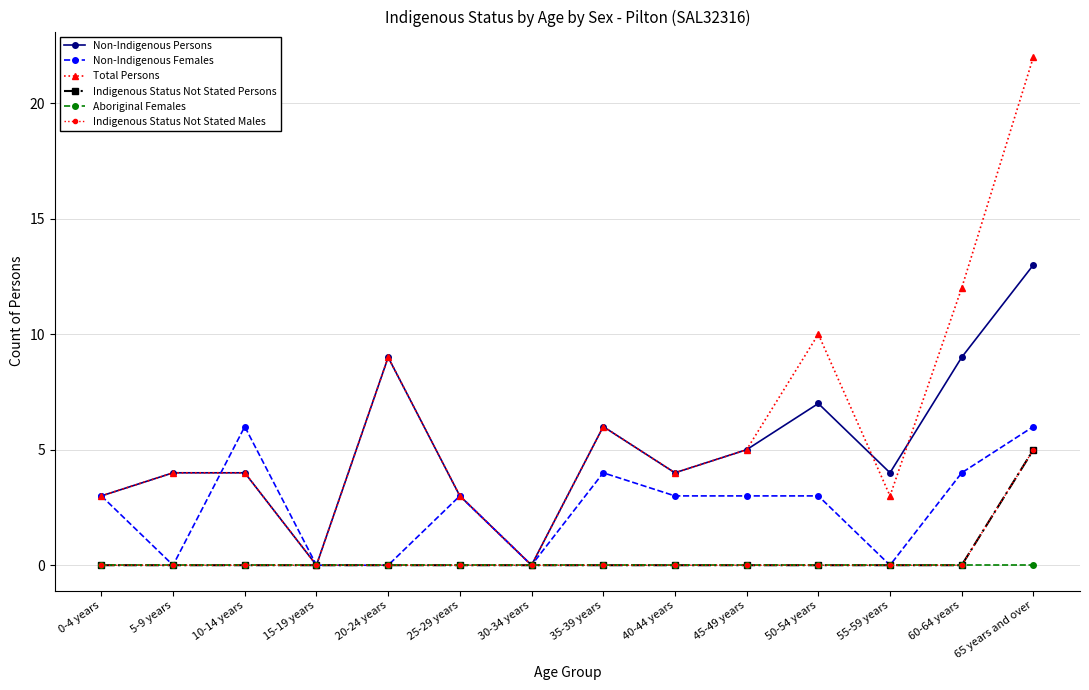

Reading left to right, extract all data points from this chart.

Non-Indigenous Persons: 3	4	4	0	9	3	0	6	4	5	7	4	9	13
Non-Indigenous Females: 3	0	6	0	0	3	0	4	3	3	3	0	4	6
Total Persons: 3	4	4	0	9	3	0	6	4	5	10	3	12	22
Indigenous Status Not Stated Persons: 0	0	0	0	0	0	0	0	0	0	0	0	0	5
Aboriginal Females: 0	0	0	0	0	0	0	0	0	0	0	0	0	0
Indigenous Status Not Stated Males: 0	0	0	0	0	0	0	0	0	0	0	0	0	5